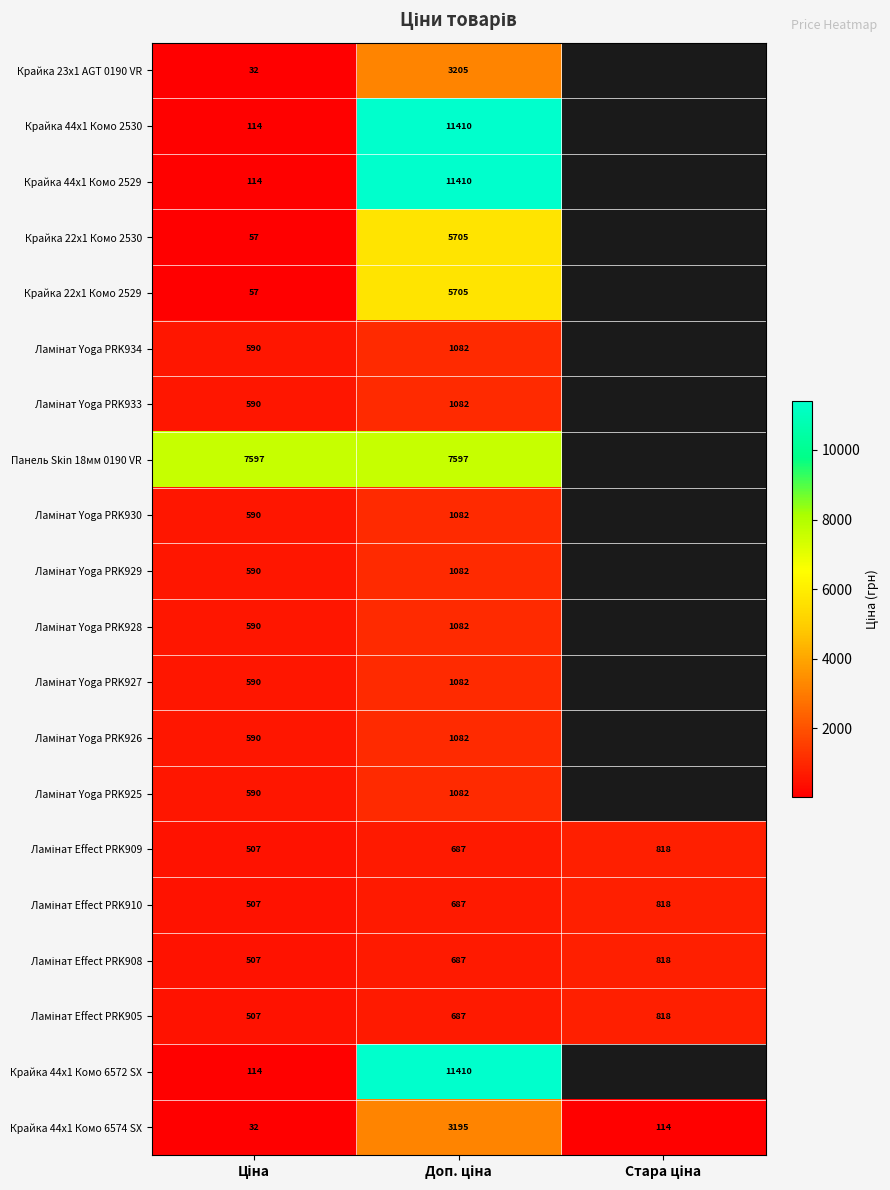

How many categories are shown in the chart?

3